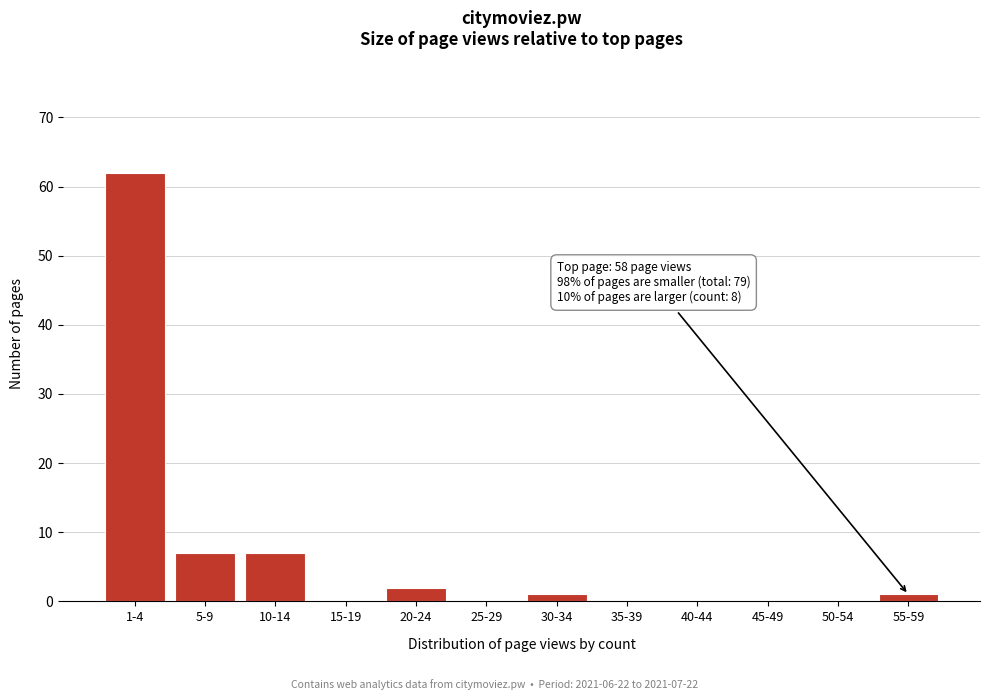

Reading left to right, transcribe all the data shown in this chart.

1-4=62	5-9=7	10-14=7	15-19=0	20-24=2	25-29=0	30-34=1	35-39=0	40-44=0	45-49=0	50-54=0	55-59=1